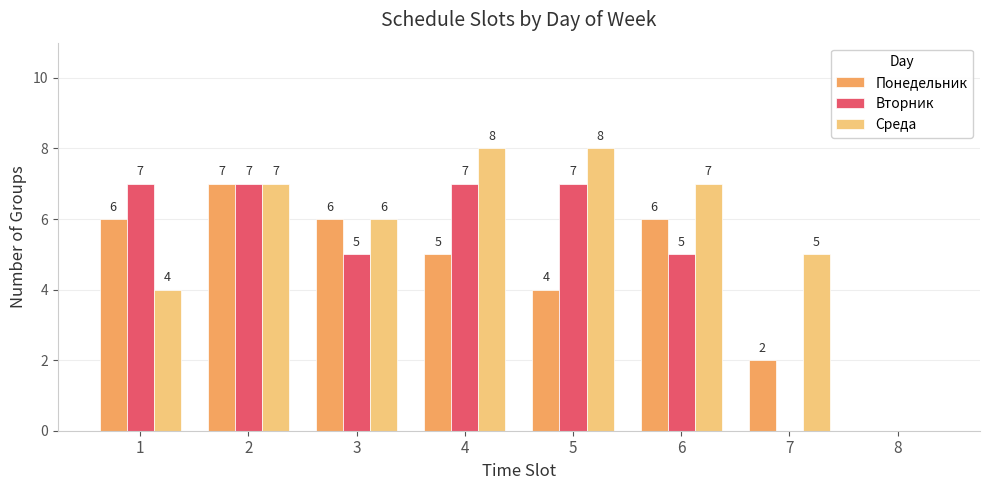

What is the approximate value of Вторник at 2?

7